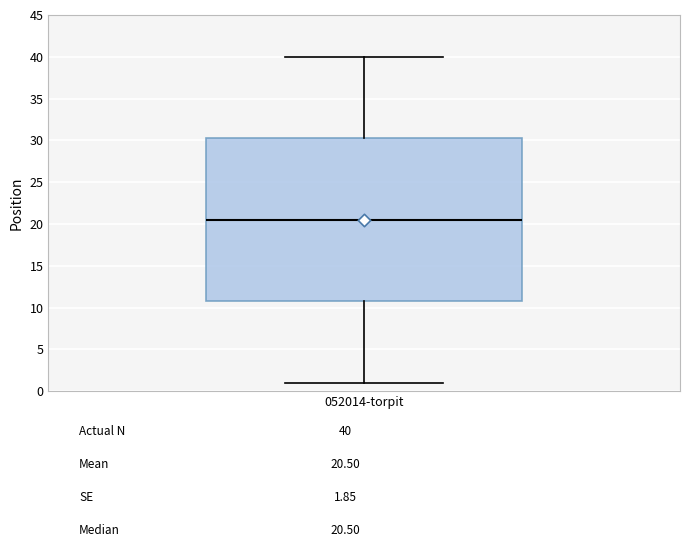

Transcribe this box plot: give where the median line is, the range the box spans, and where the two whiskers end, as read against the y-axis. The values are not printed on the chart, so give them approximately, as read against the axis.

median 20.5, box 11.0 to 30.5, whiskers 1.0 to 40.0